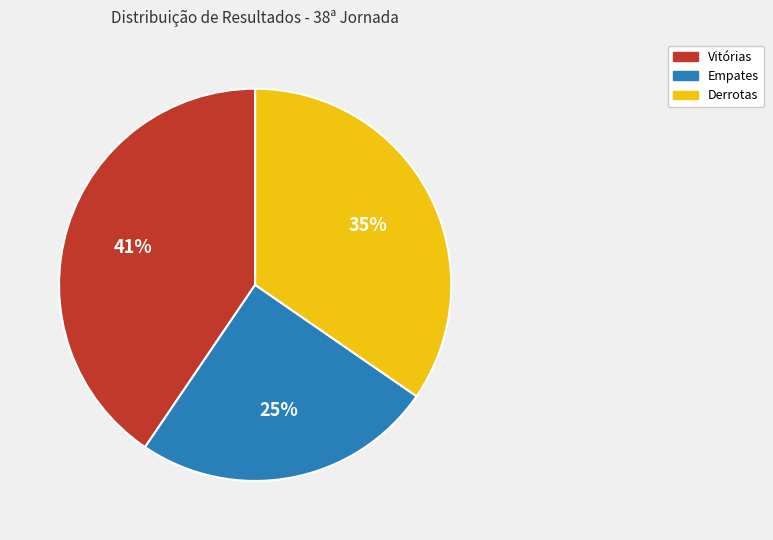

Is Empates the majority of the pie?

No